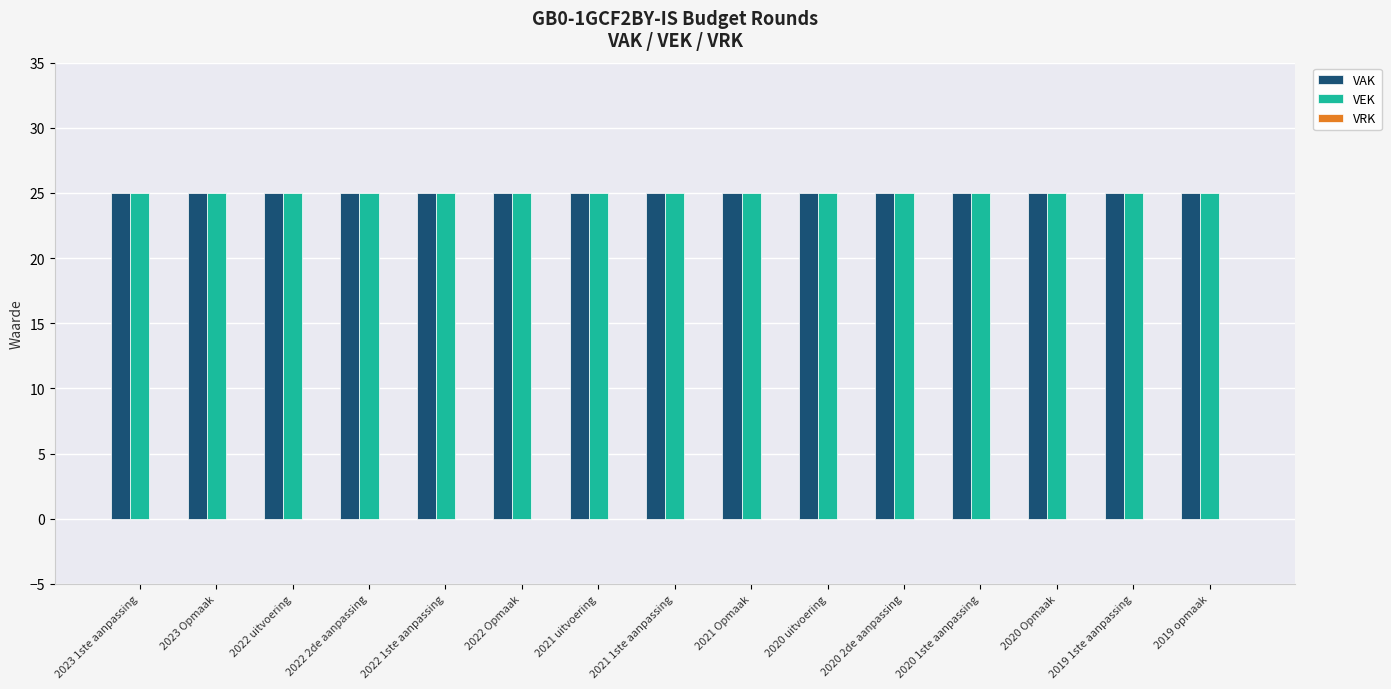

How many bars are there in each group?

3